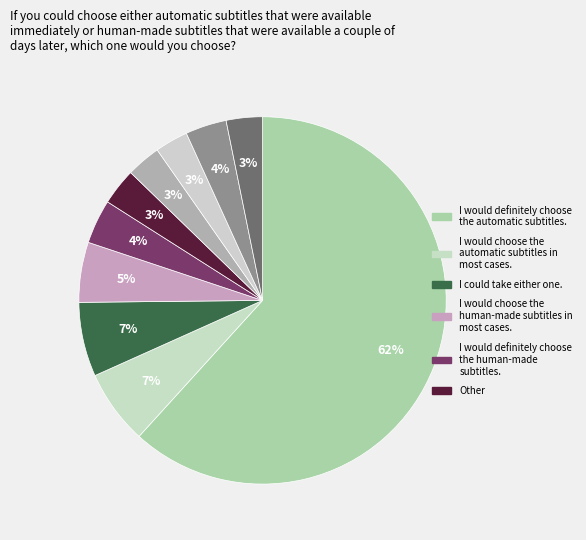

How many segments does this pie chart have?

10